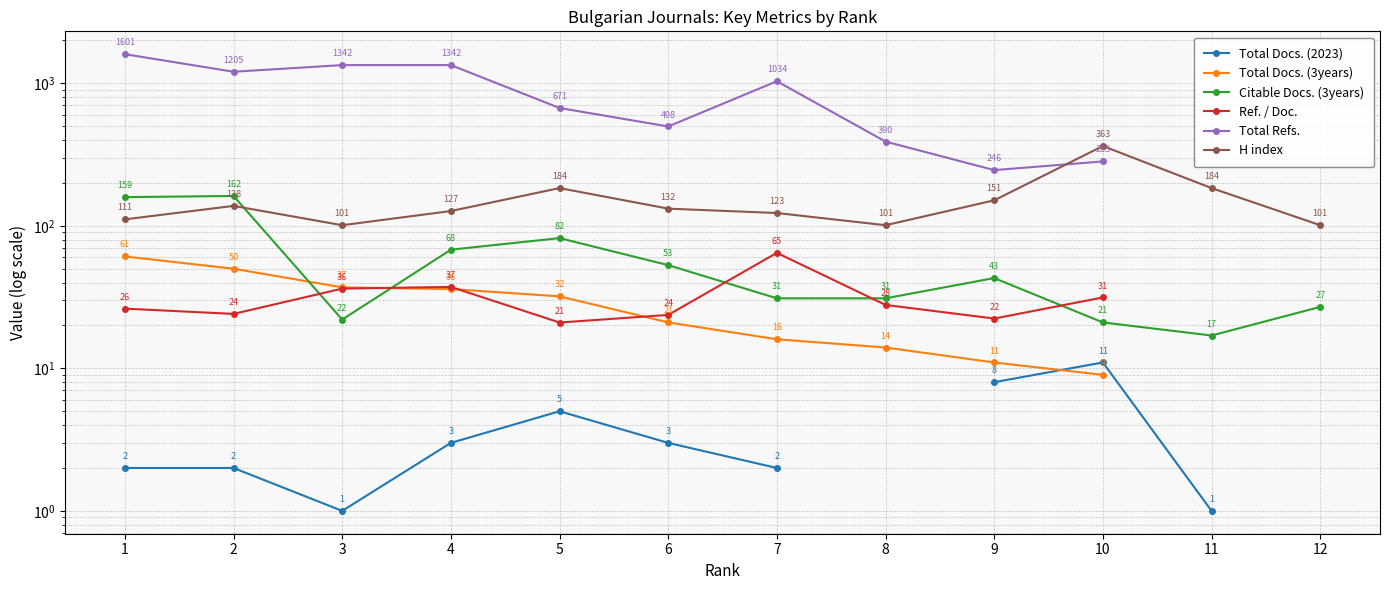

What is the difference between the maximum and minimum values in the Total Refs. series?

1355.0